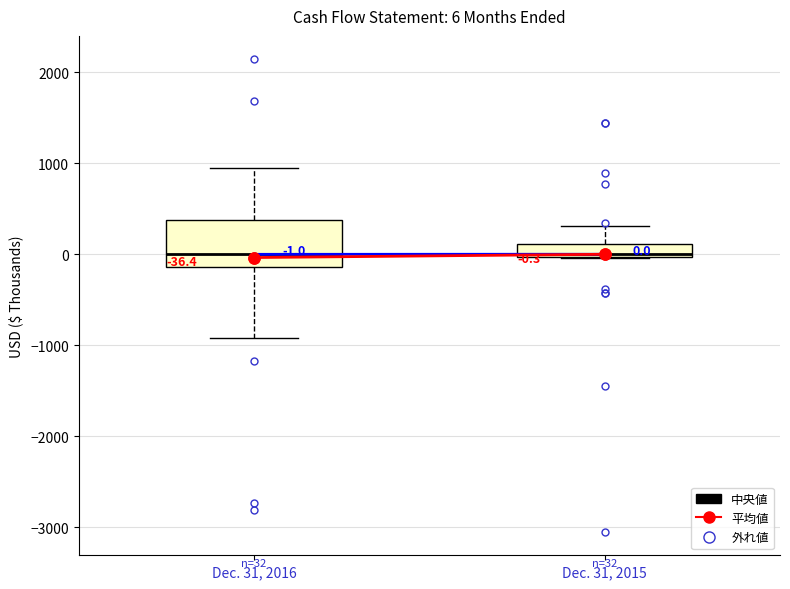

Comparing the boxes themselves (not the whiskers), which one is the tallest?

Dec. 31, 2016